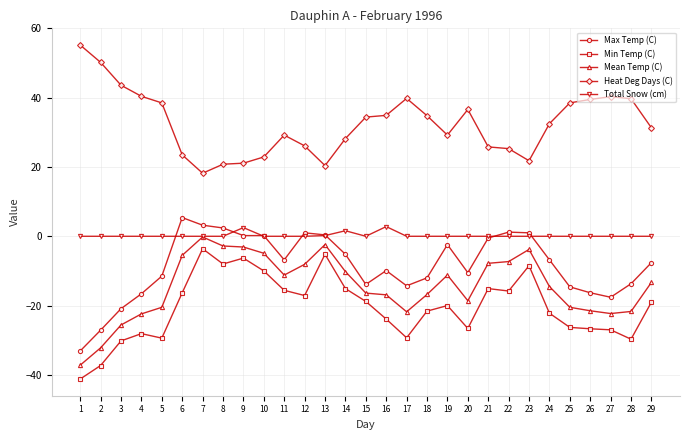

What is the difference between the Max Temp (C) values at 10 and 5?

11.7